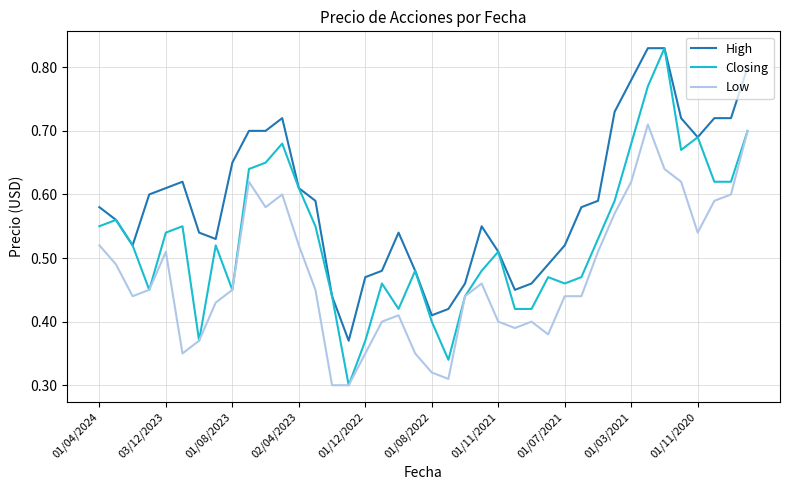

True or false: Low and High intersect in this chart.

False